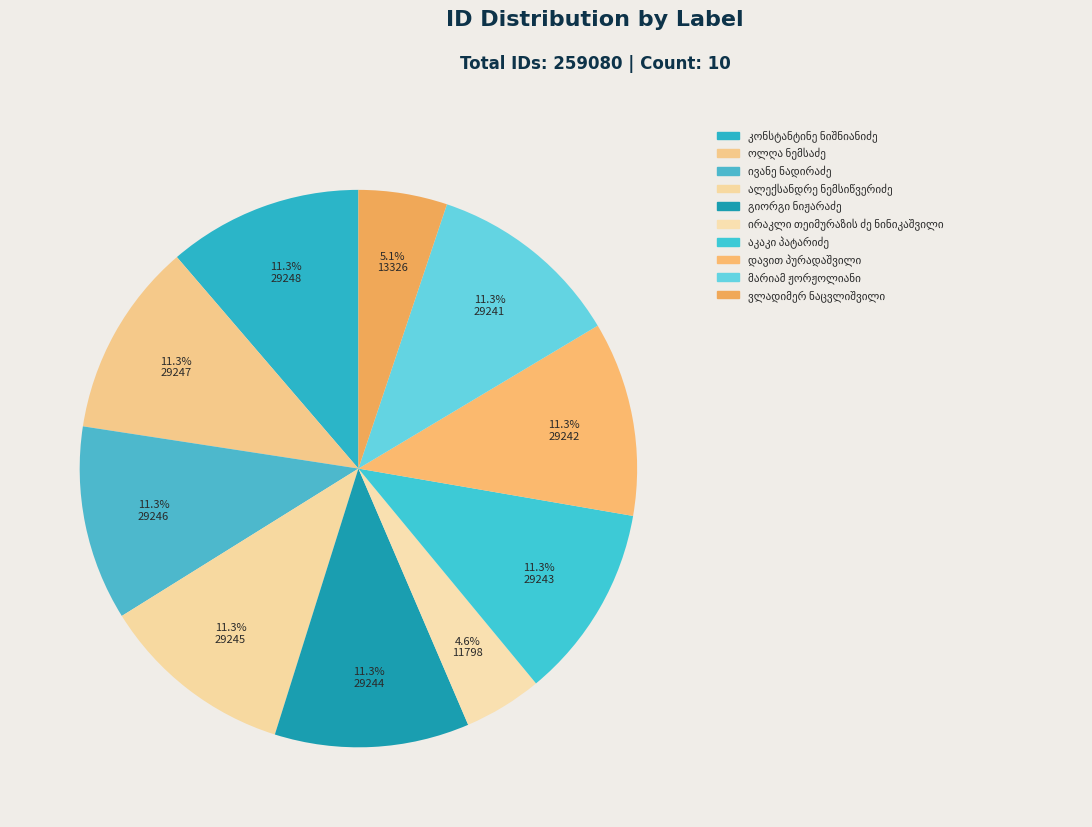

How many segments does this pie chart have?

10